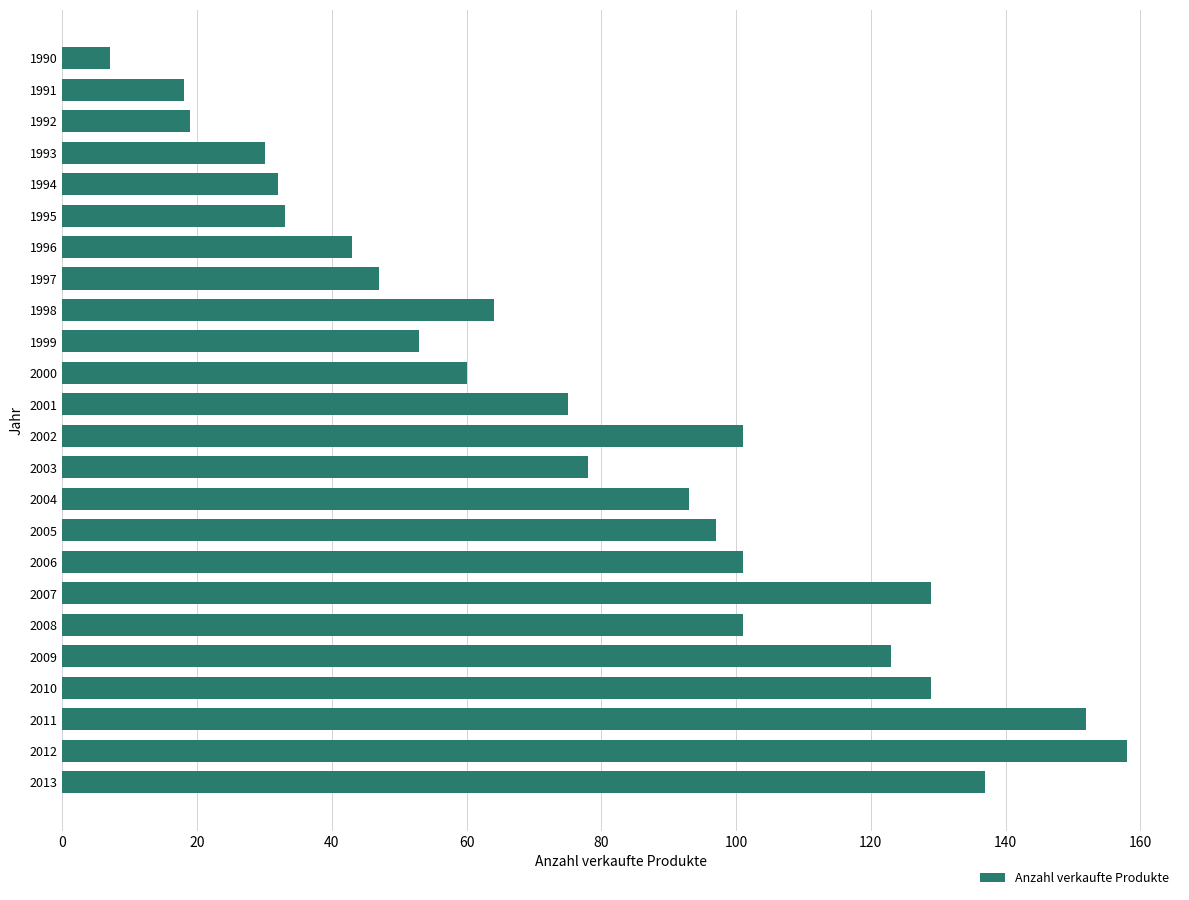

What is the value of the 22nd bar from the top?

152